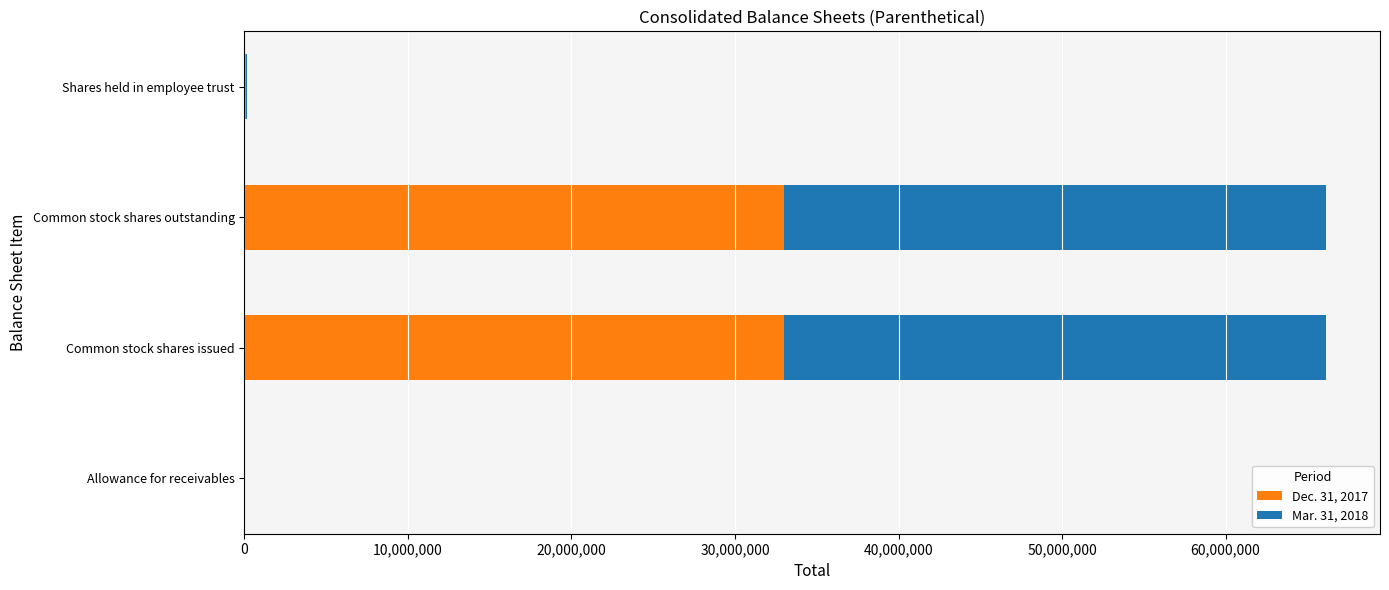

What are all the series names shown in the legend?

Dec. 31, 2017, Mar. 31, 2018